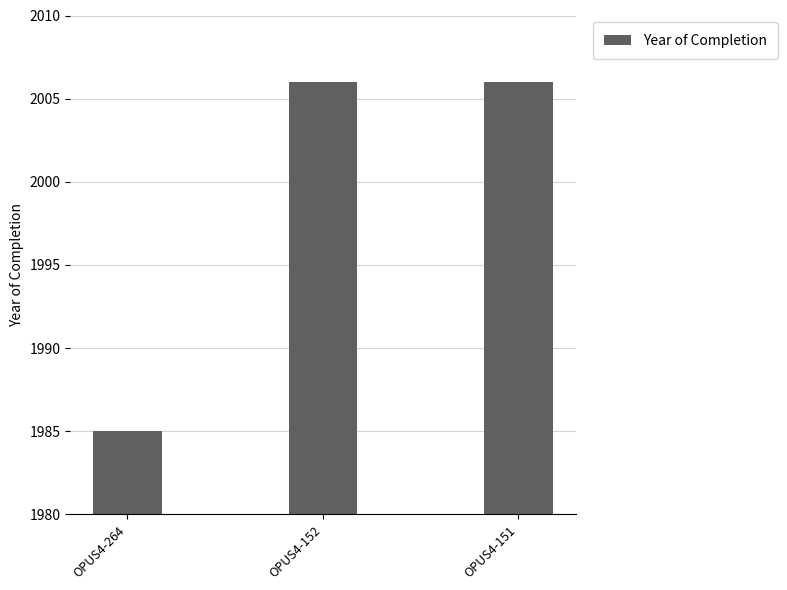

At which label is the value closest to 1995?

OPUS4-264